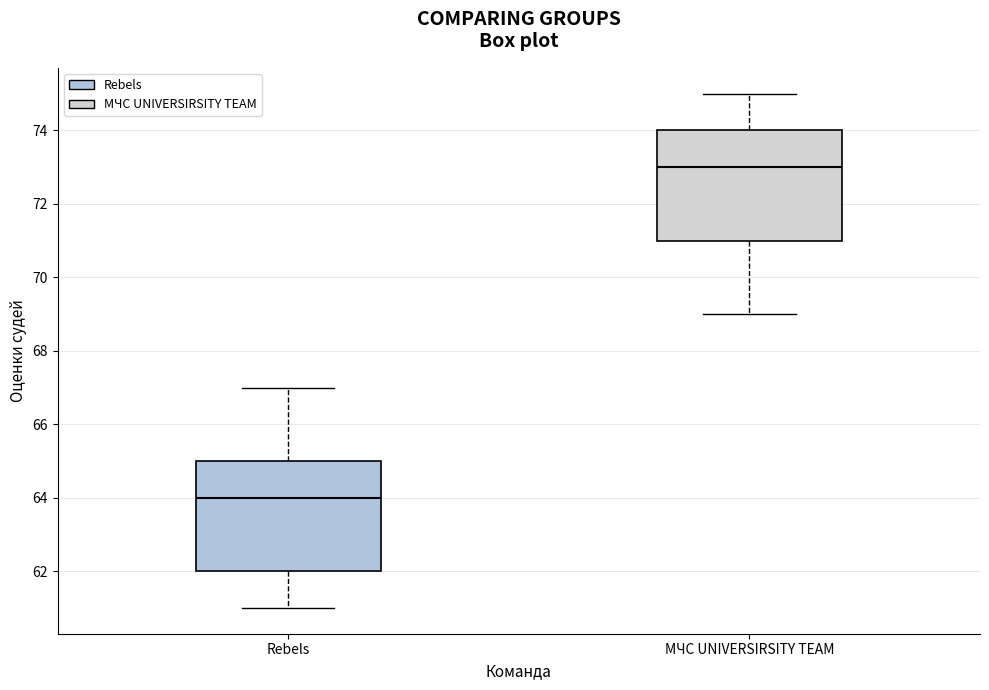

Where is the upper edge of the box for Rebels on the y-axis? The values are not printed on the chart, so give them approximately, as read against the axis.

65